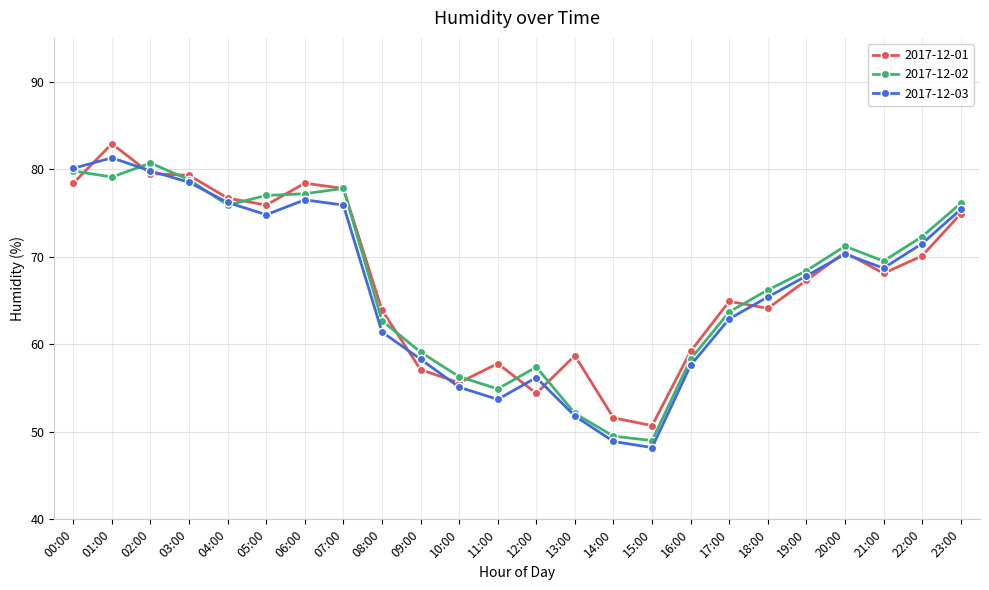

What is the total value across all series at 11:00?

166.4